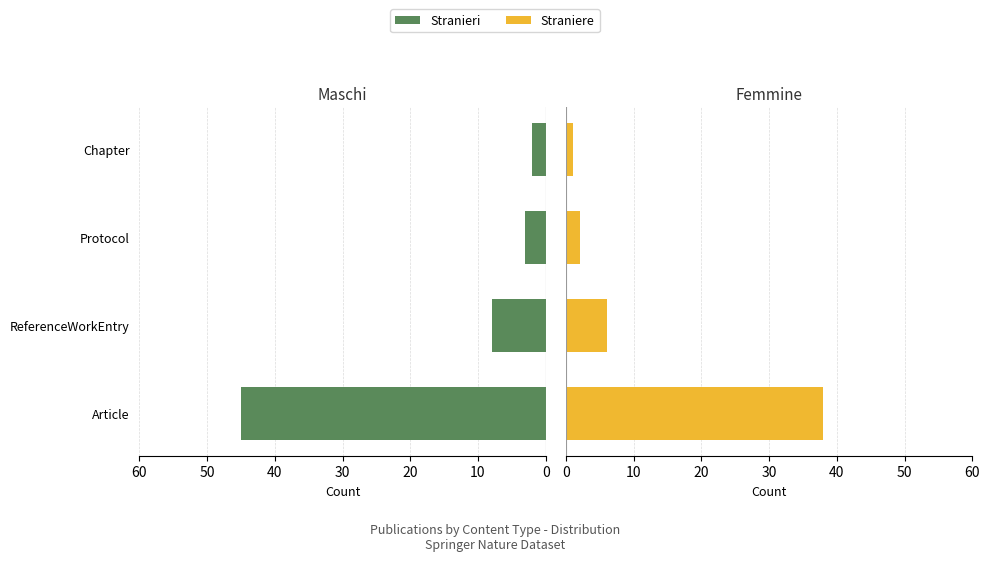

Reading left to right, extract all data points from this chart.

Maschi: 0=45	10=8	20=3	30=2
Femmine: 0=38	10=6	20=2	30=1